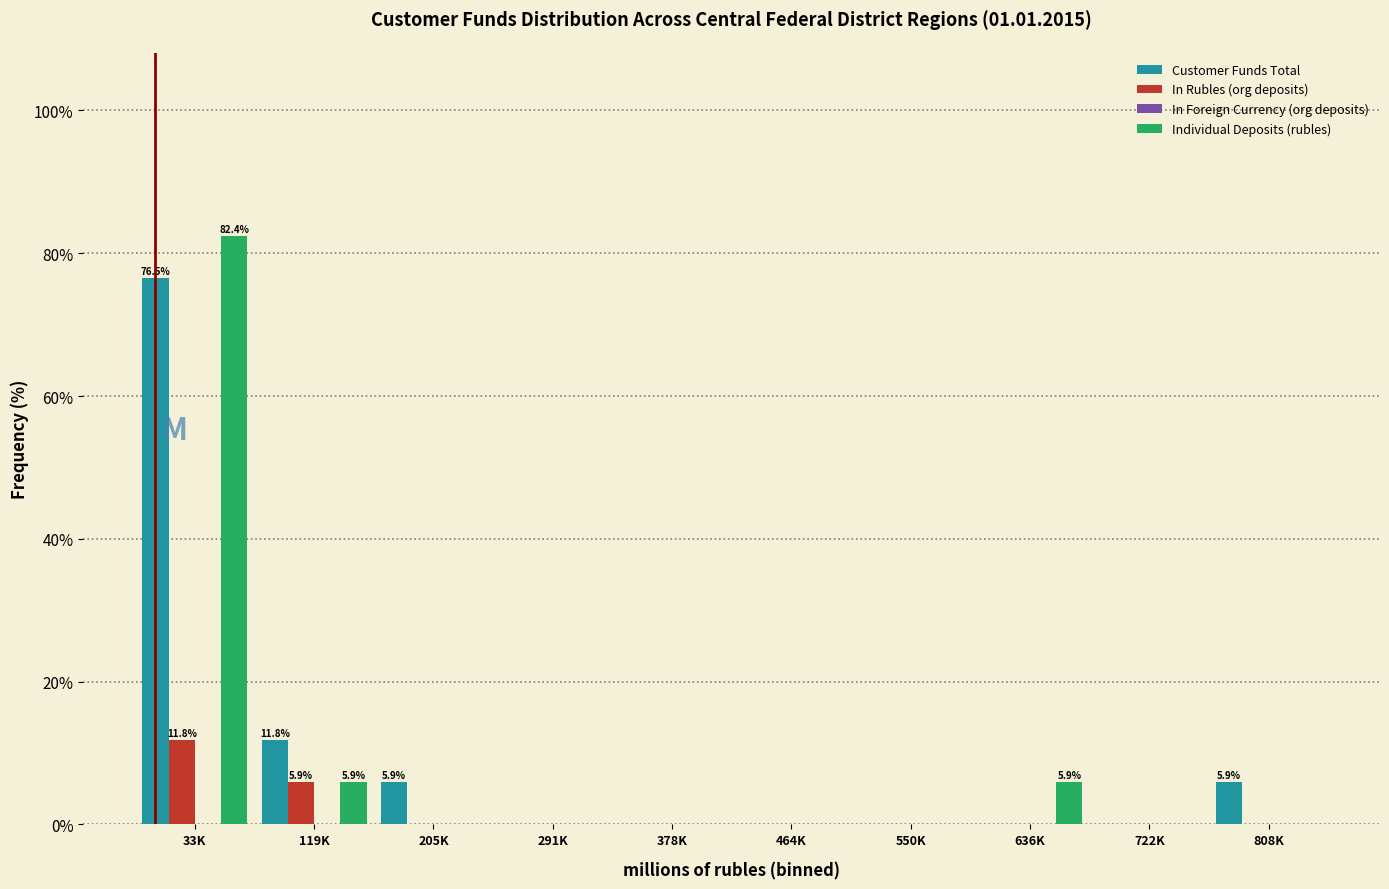

Reading right to left, what are all the values shown in this chart?

Customer Funds Total: 808K=5.9	722K=0.0	636K=0.0	550K=0.0	464K=0.0	378K=0.0	291K=0.0	205K=5.9	119K=11.8	33K=76.5
In Rubles (org deposits): 808K=0.0	722K=0.0	636K=0.0	550K=0.0	464K=0.0	378K=0.0	291K=0.0	205K=0.0	119K=5.9	33K=11.8
Individual Deposits (rubles): 808K=0.0	722K=0.0	636K=5.9	550K=0.0	464K=0.0	378K=0.0	291K=0.0	205K=0.0	119K=5.9	33K=82.4